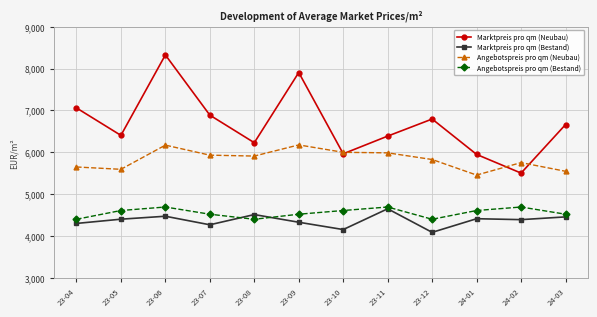

The Marktpreis pro qm (Bestand) series shows 1303.7 at 23-05. True or false?

False